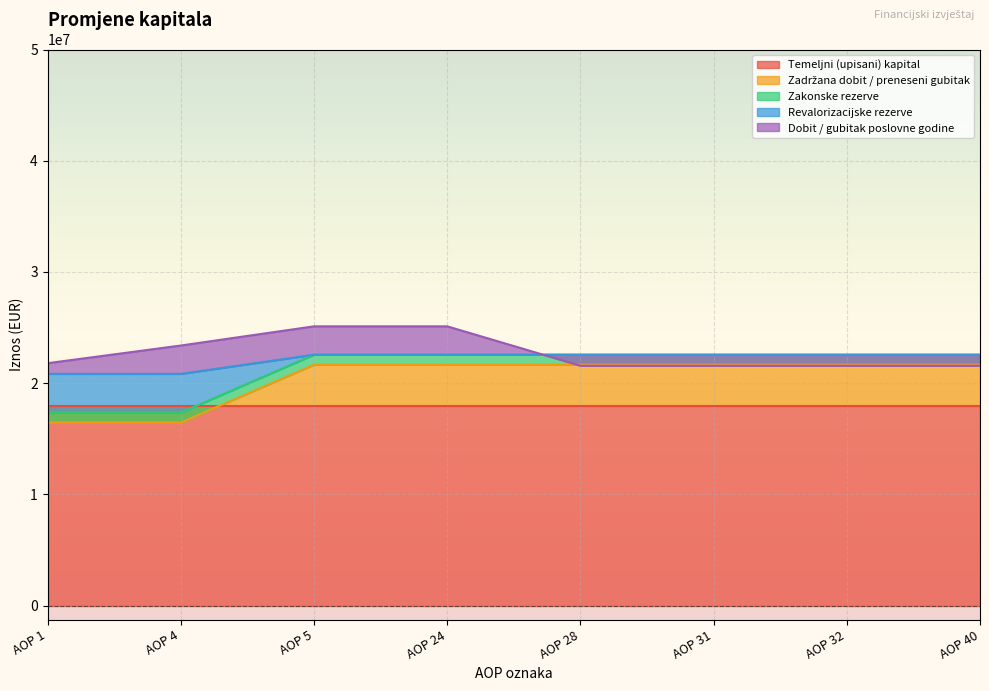

Is it true that Zadržana dobit / preneseni gubitak equals 6446590 at AOP 32?

False